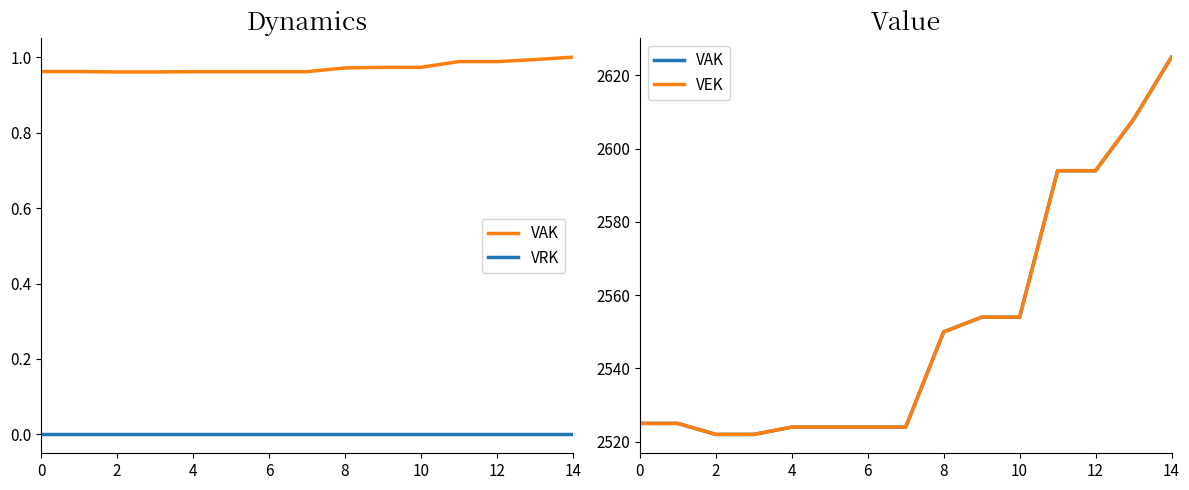

Between 10 and 6, which is larger?

10